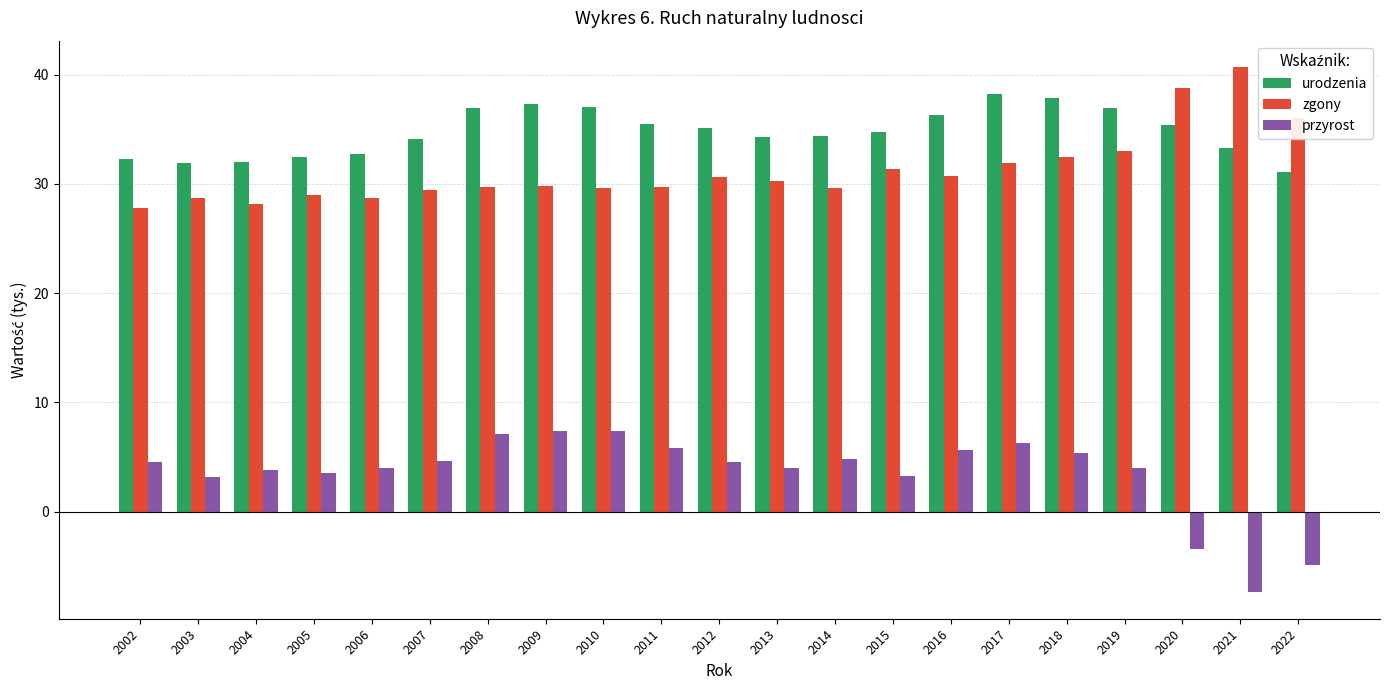

Is the value of przyrost at 2012 greater than the value of zgony at 2014?

No